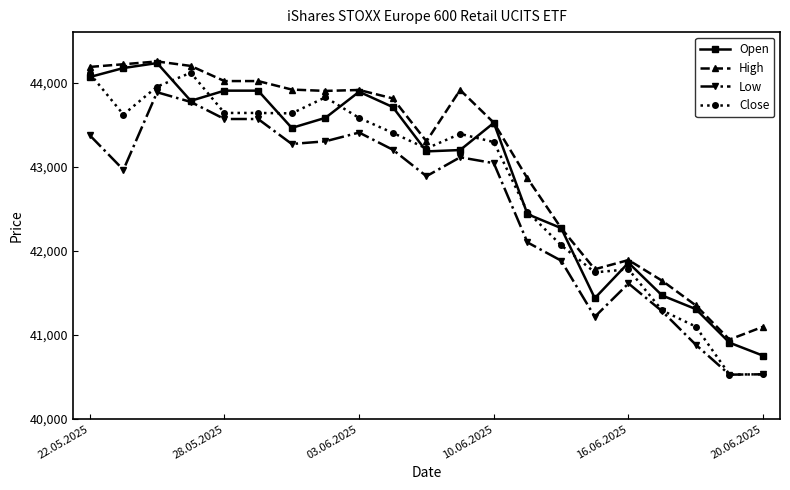

What is the value of the Close point at the 17th from the left?

41780